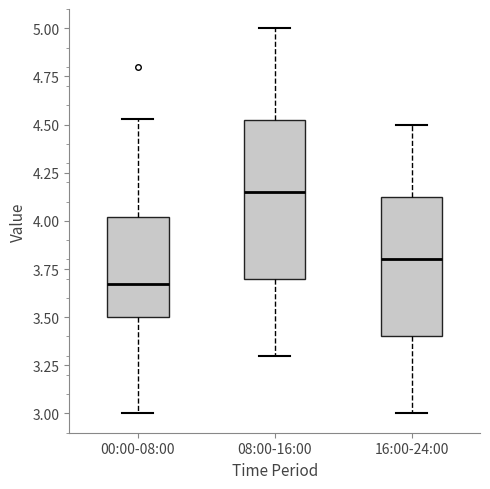

Comparing the boxes themselves (not the whiskers), which one is the tallest?

08:00-16:00